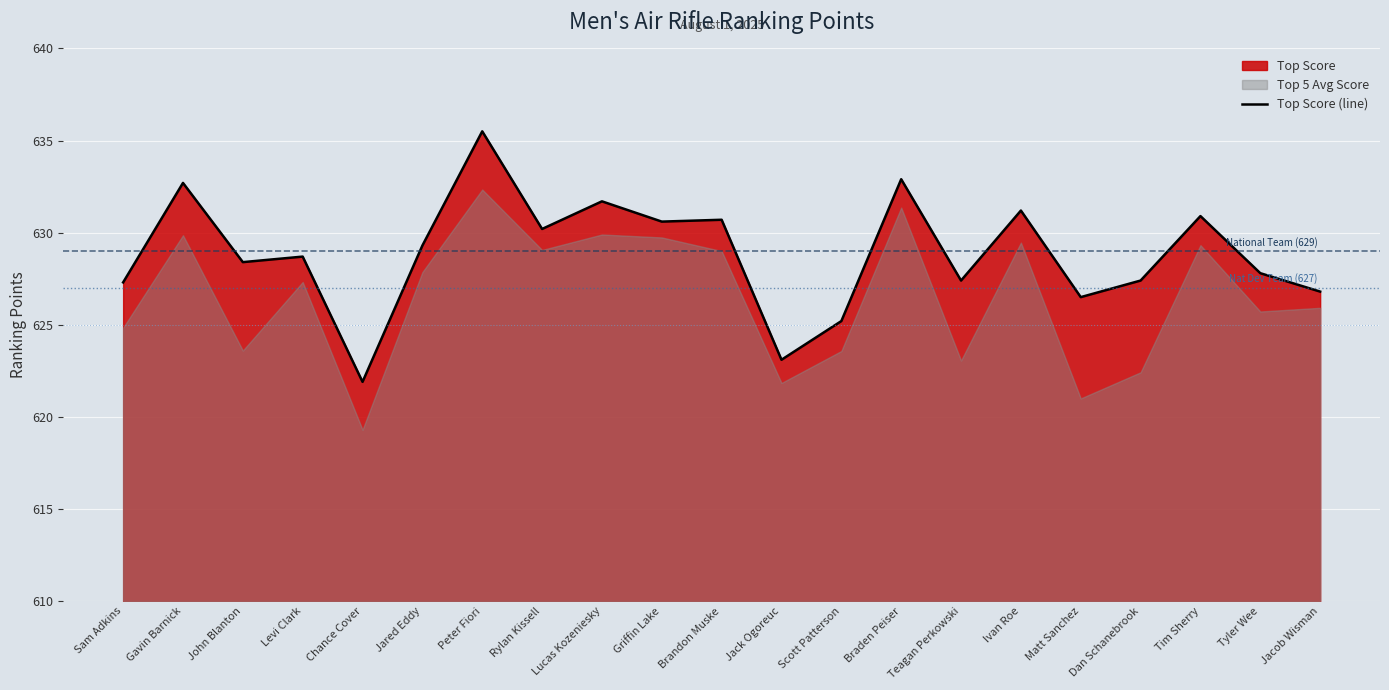

At which category does the data reach its first local valley?

John Blanton